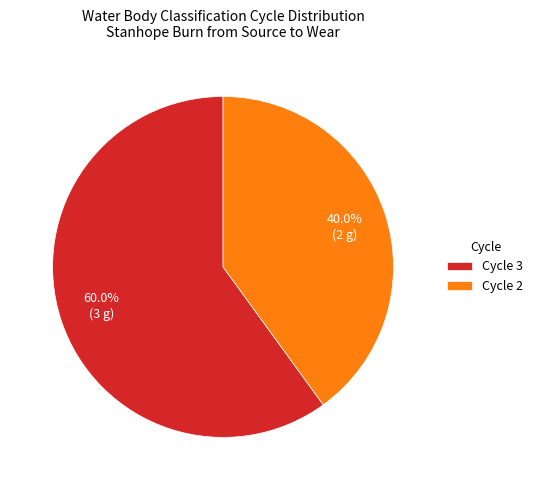

To the nearest percent, what is the difference between the Cycle 2 and Cycle 3 slice percentages?

20%